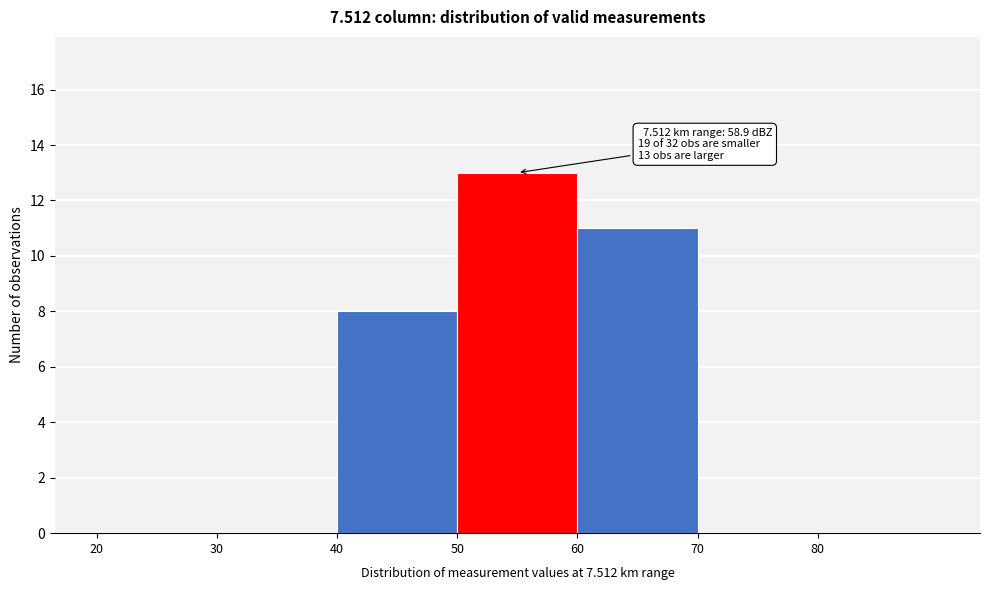

Over which range of the x-axis is the bar tallest?

50 to 60